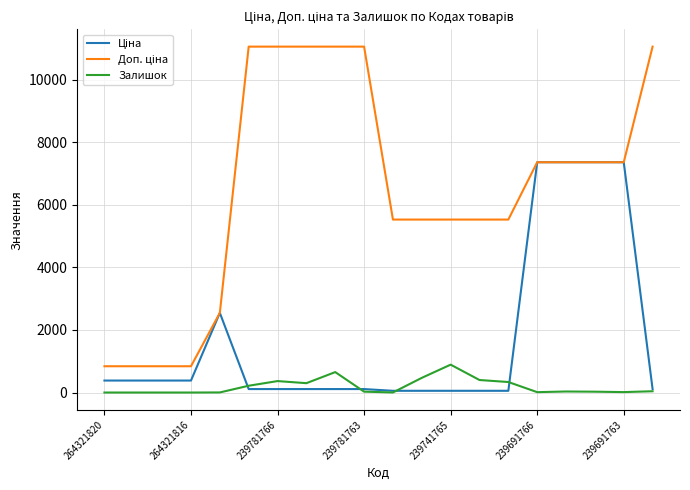

What is the greatest value displayed?

11055.0